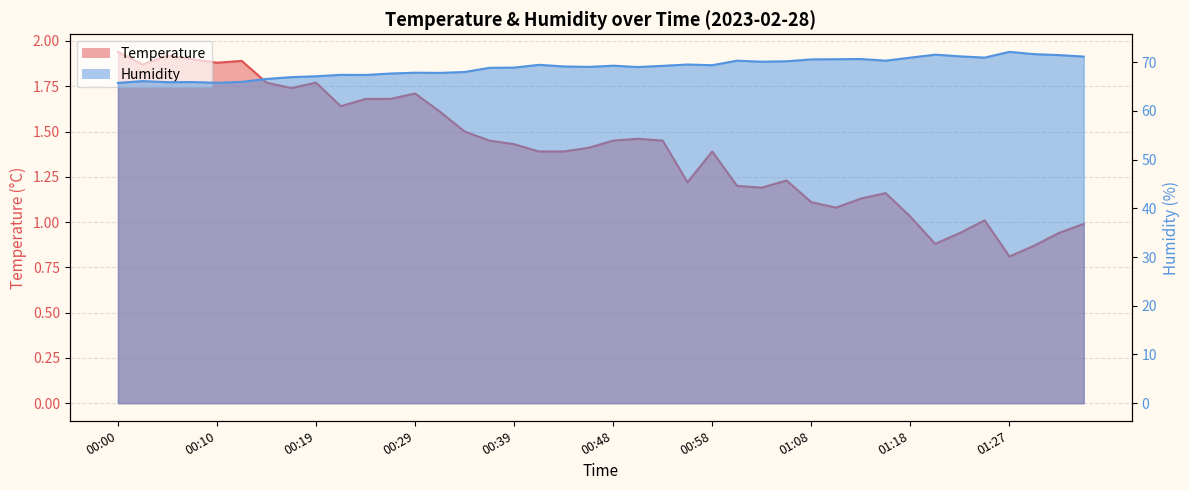

What is the greatest value displayed?

72.1